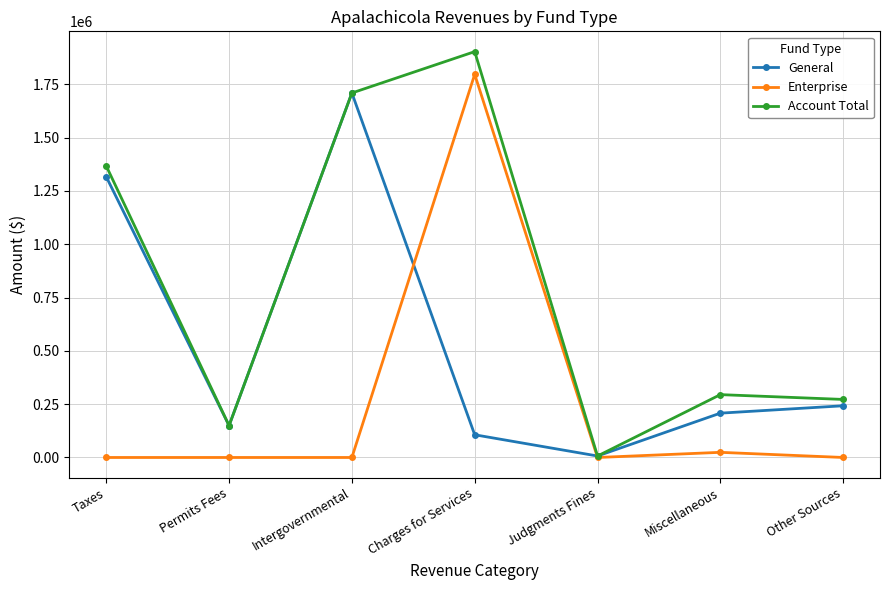

How many values in the Account Total series are below 294706?

3